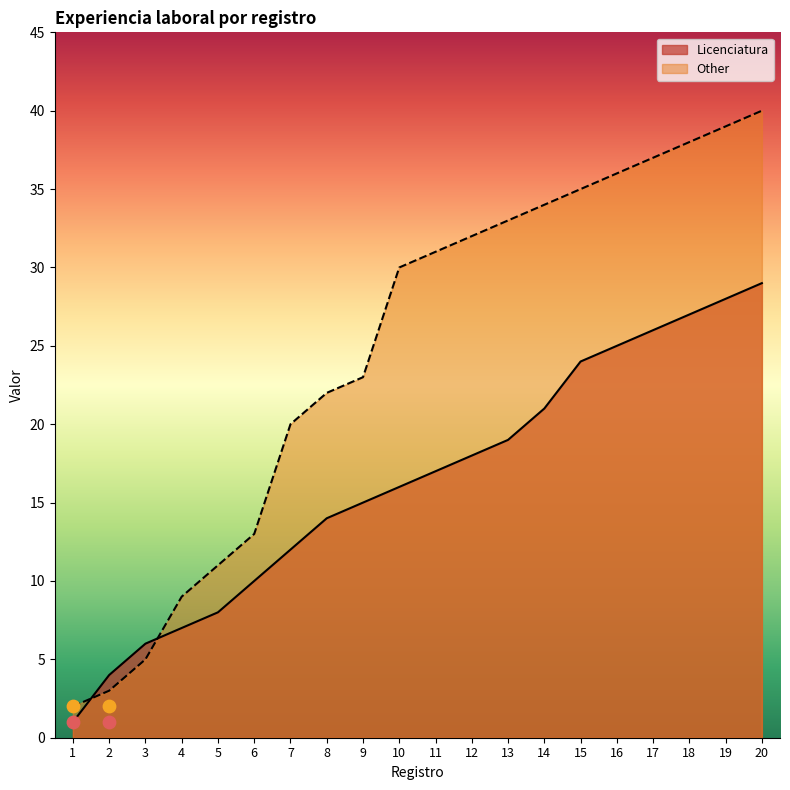

At which category is the sum across all series the highest?

20